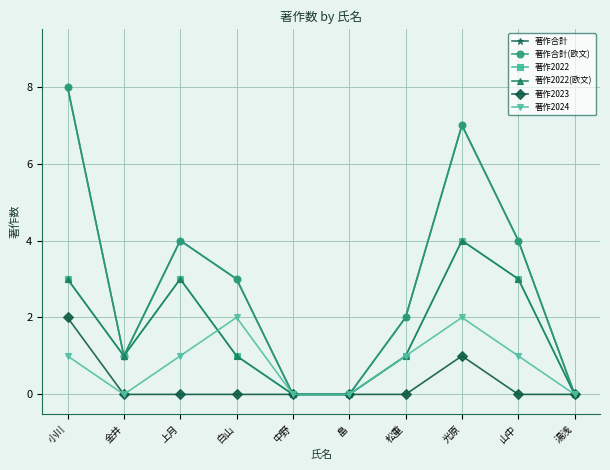

Is this an area chart (filled region under the line)?

No